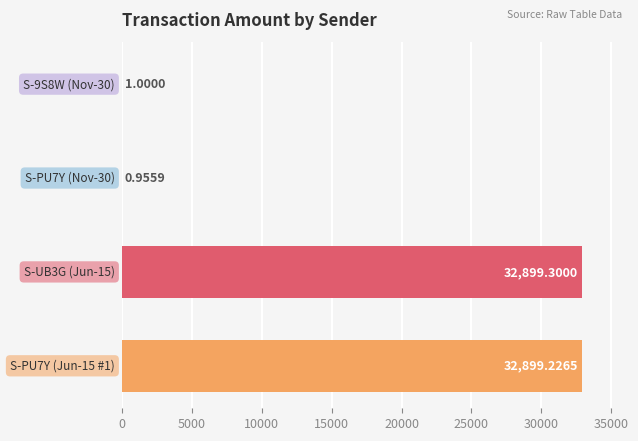

What is the sum of all values?

65800.5